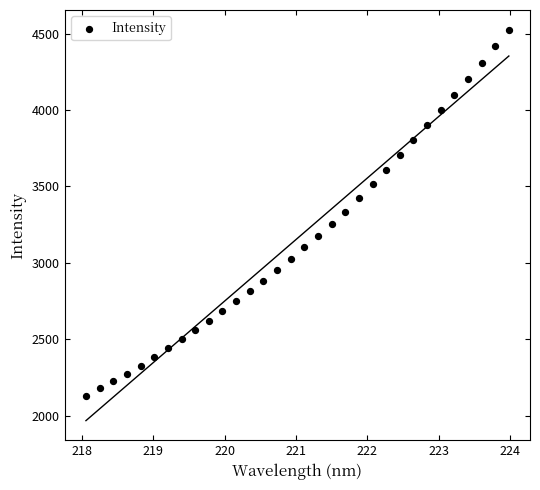

What is the range of X values (max minus min)?

5.9